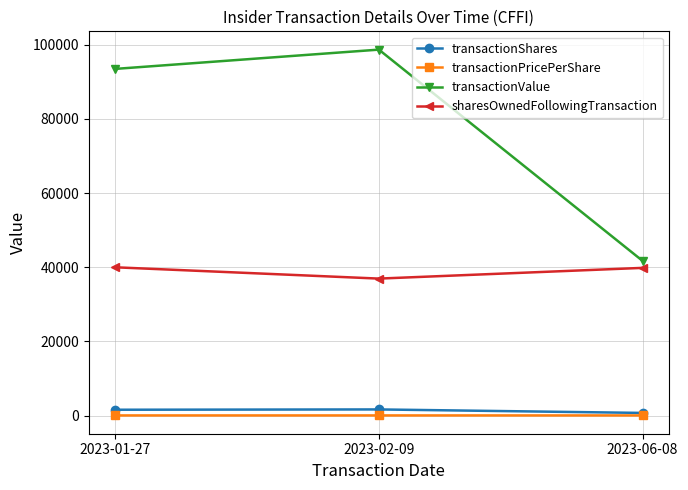

Is this an area chart (filled region under the line)?

No